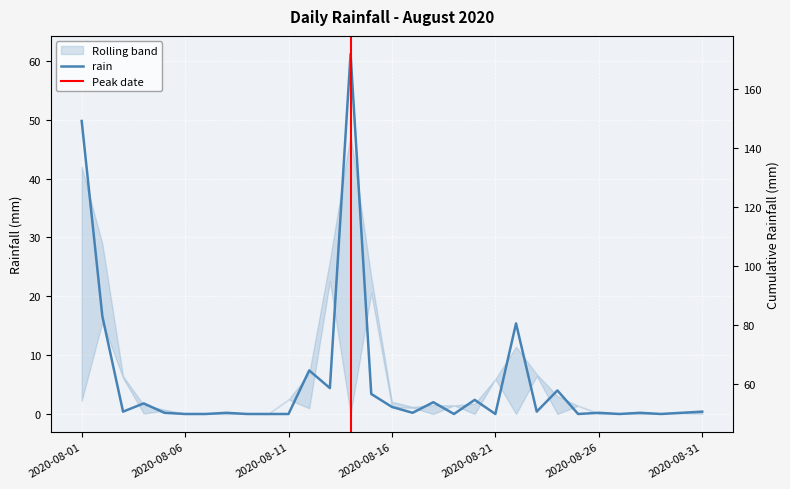

What is the value of the 17th point from the left?

0.2